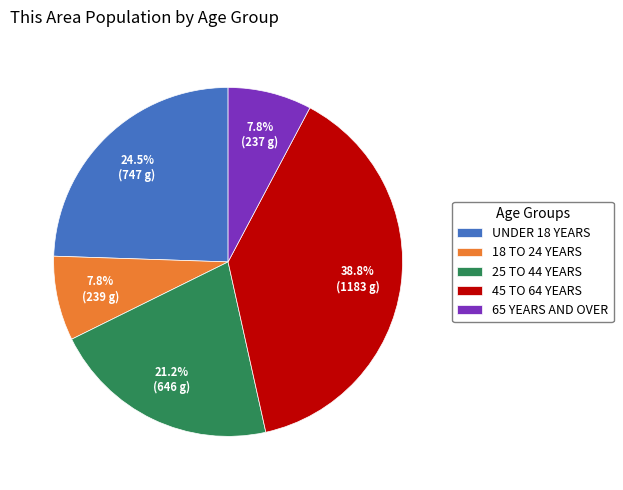

Which slice is the largest?

45 TO 64 YEARS